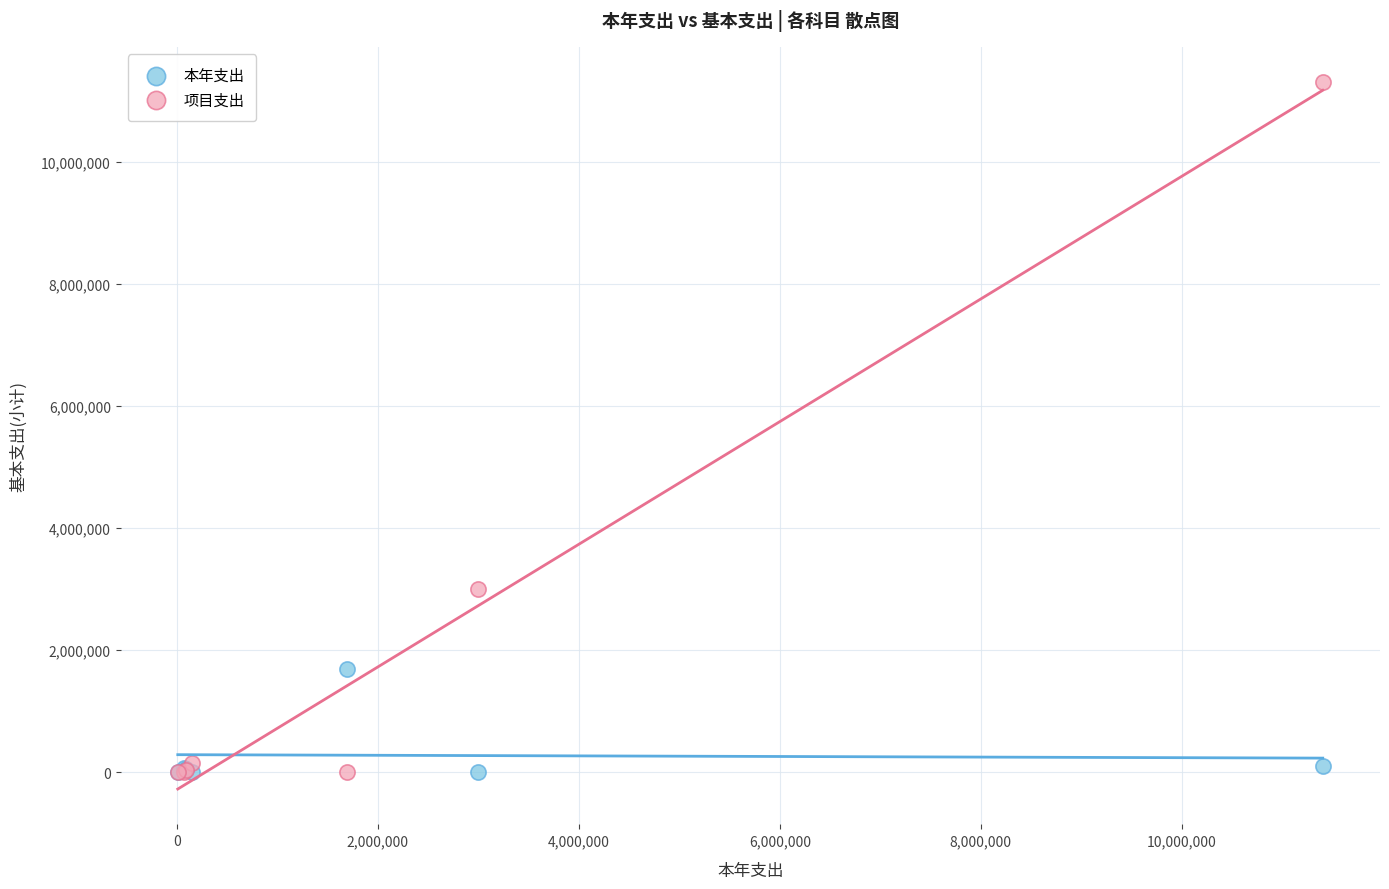

In the 项目支出 series, what Y value is closest to 5653102?

3000000.0